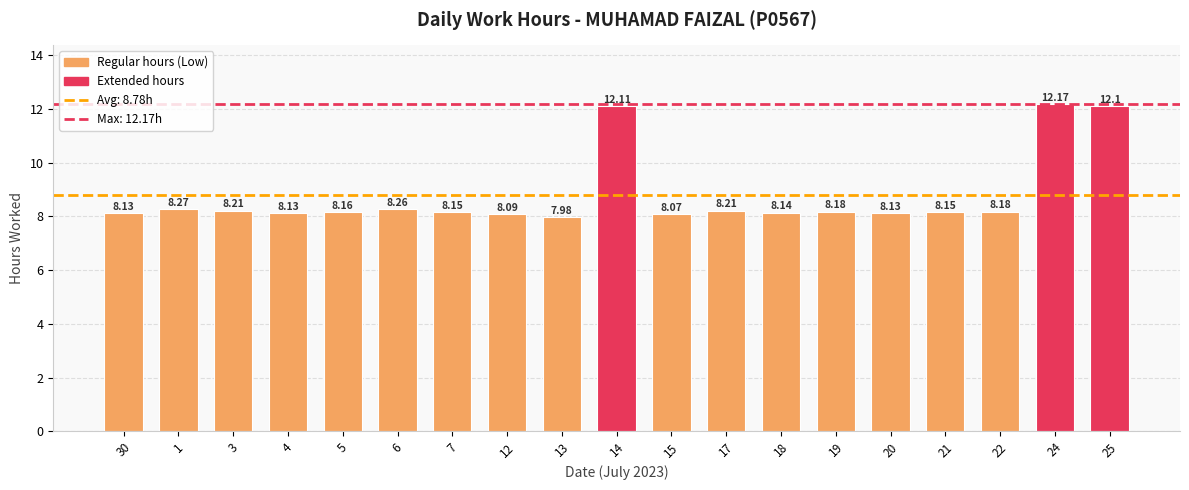

What is the average value?

8.8